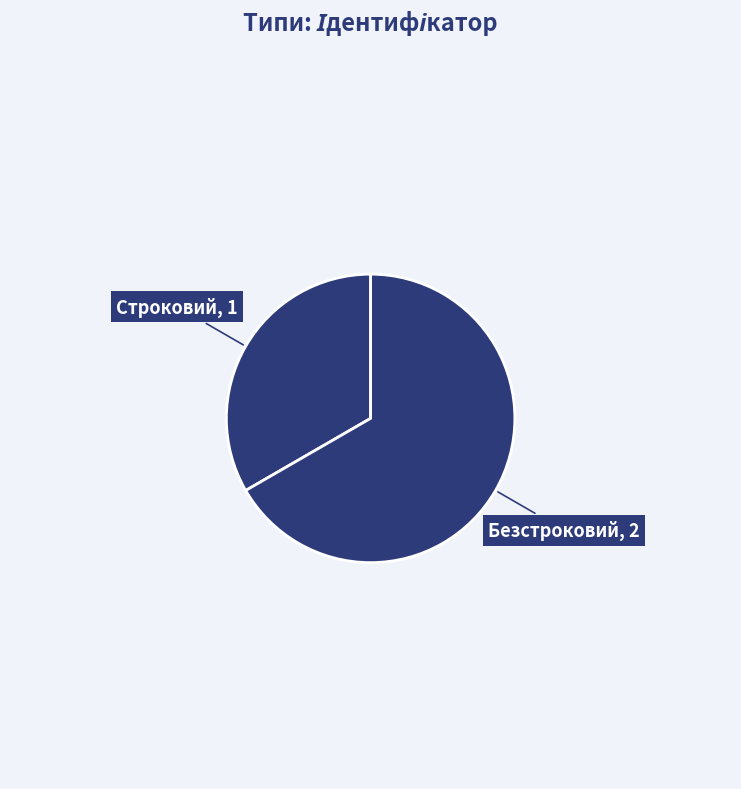

Is it true that Строковий is 33% of the pie?

True